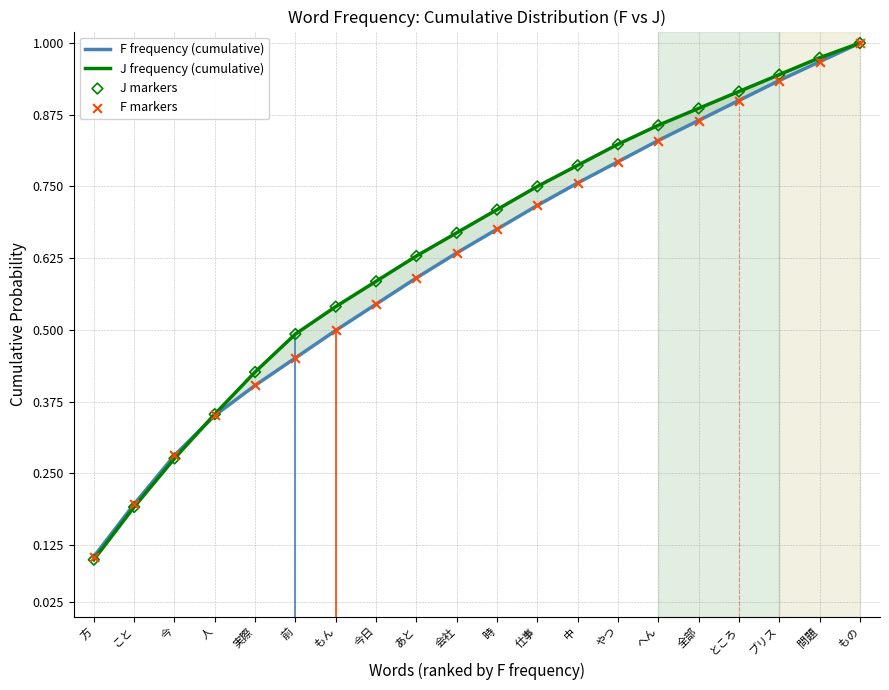

What are all the series names shown in the legend?

F frequency (cumulative), J frequency (cumulative), J markers, F markers